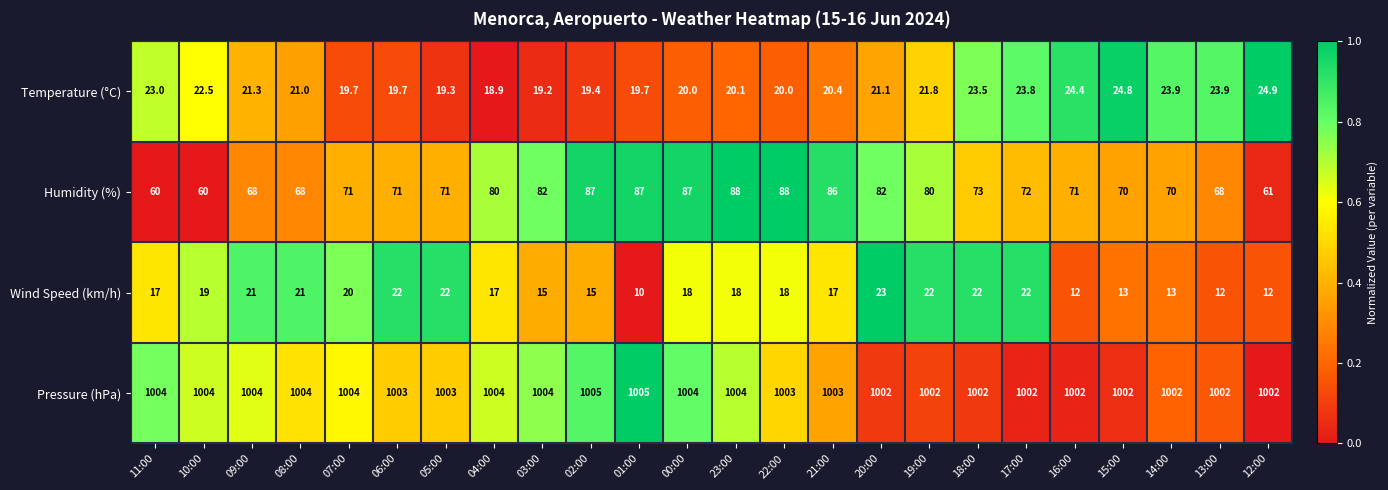

What is the difference between the maximum and minimum values in the Pressure (hPa) series?

3.0